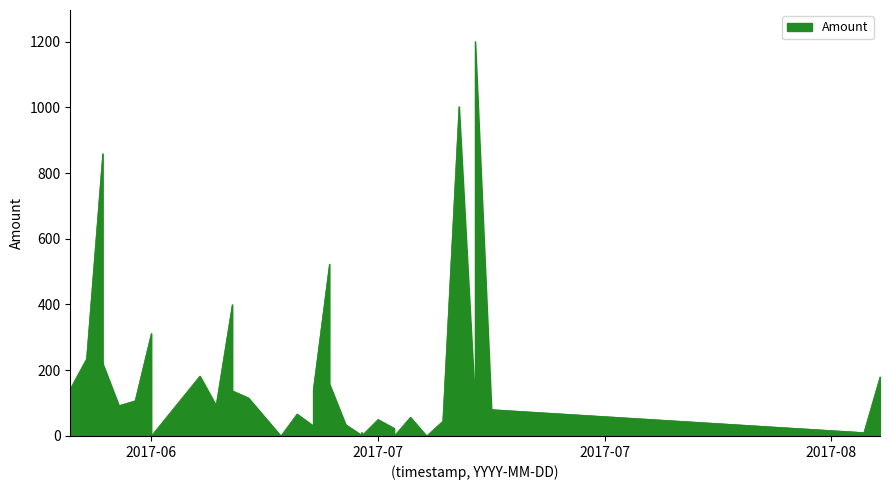

What is the maximum value shown in the chart?

1200.0